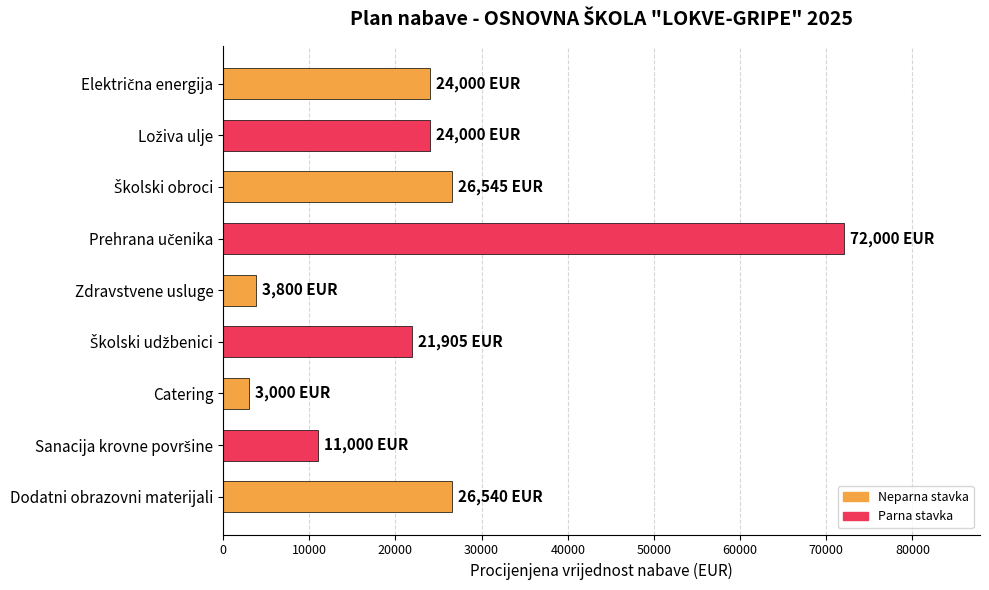

How many data points does each series have?

9